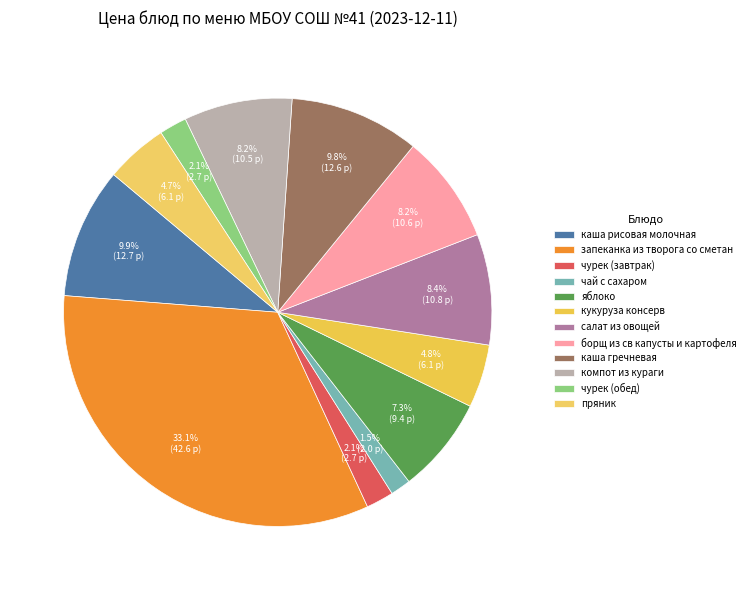

How many segments does this pie chart have?

12